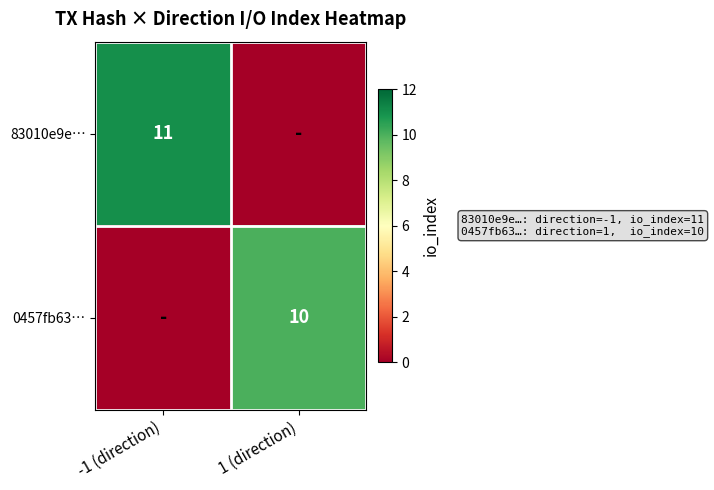

The 83010e9e… series shows 5 at -1 (direction). True or false?

False